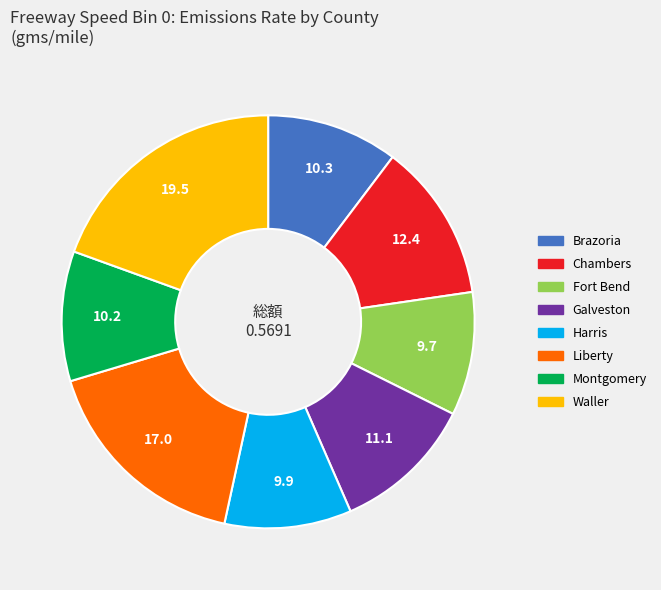

Does any single category account for the majority?

No